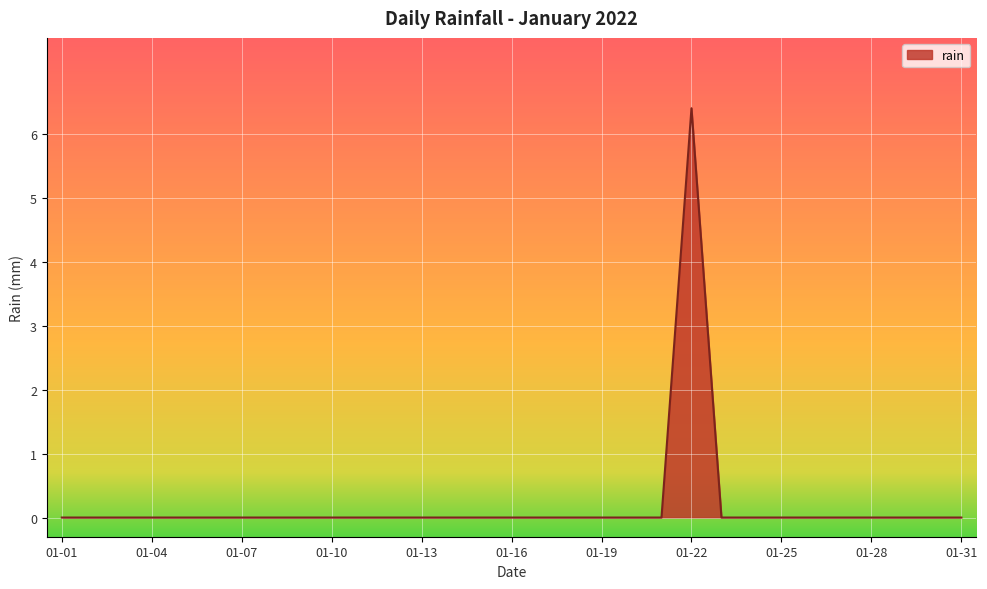

Count the values in the range 0 to 1.

30